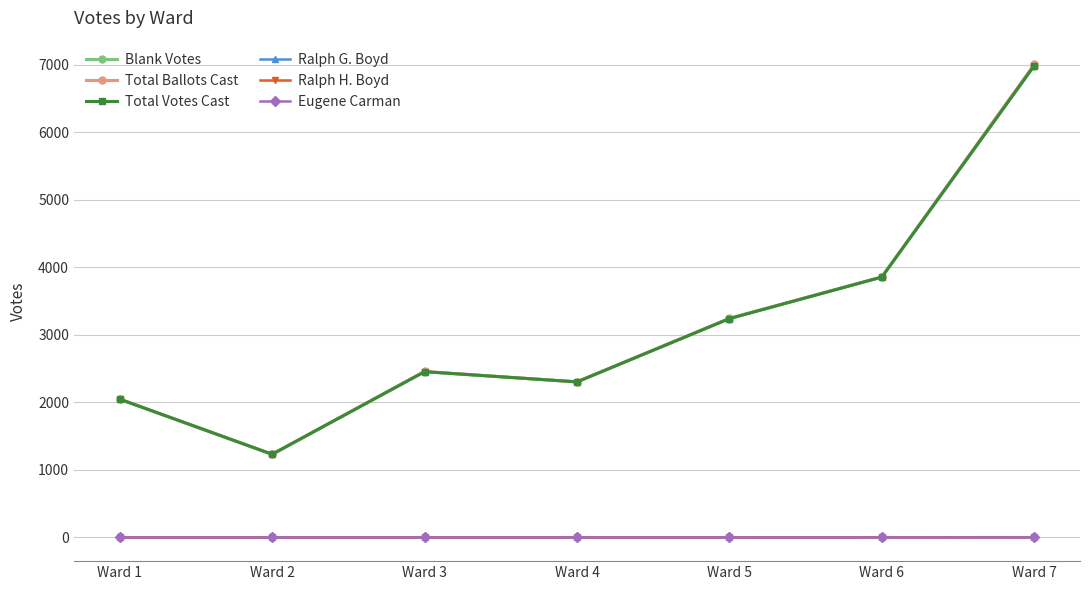

What is the maximum value shown in the chart?

7006